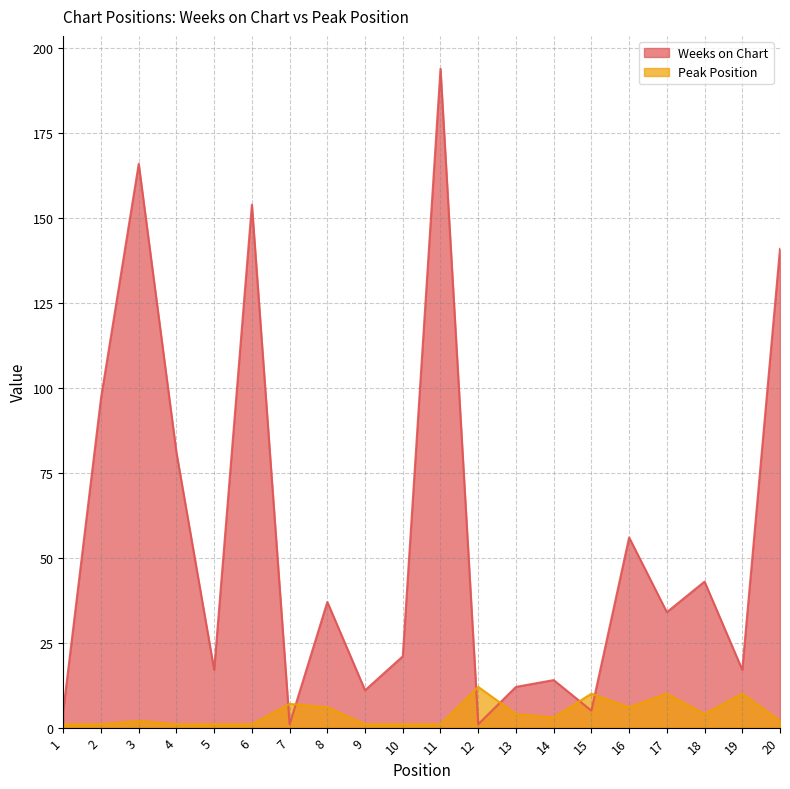

List the series in order of their peak value, highest first.

Weeks on Chart, Peak Position